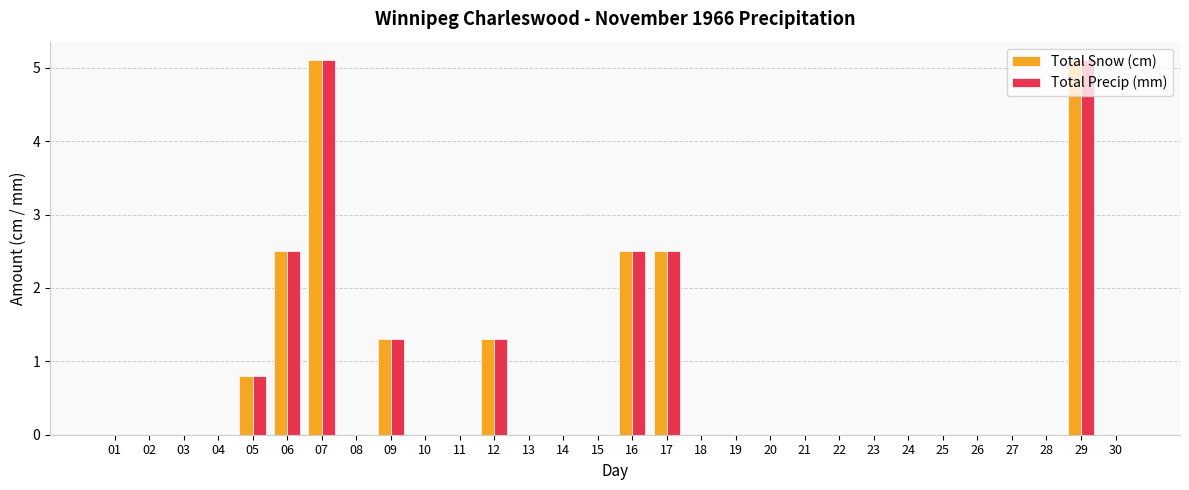

What is the maximum value for Total Snow (cm)?

5.1